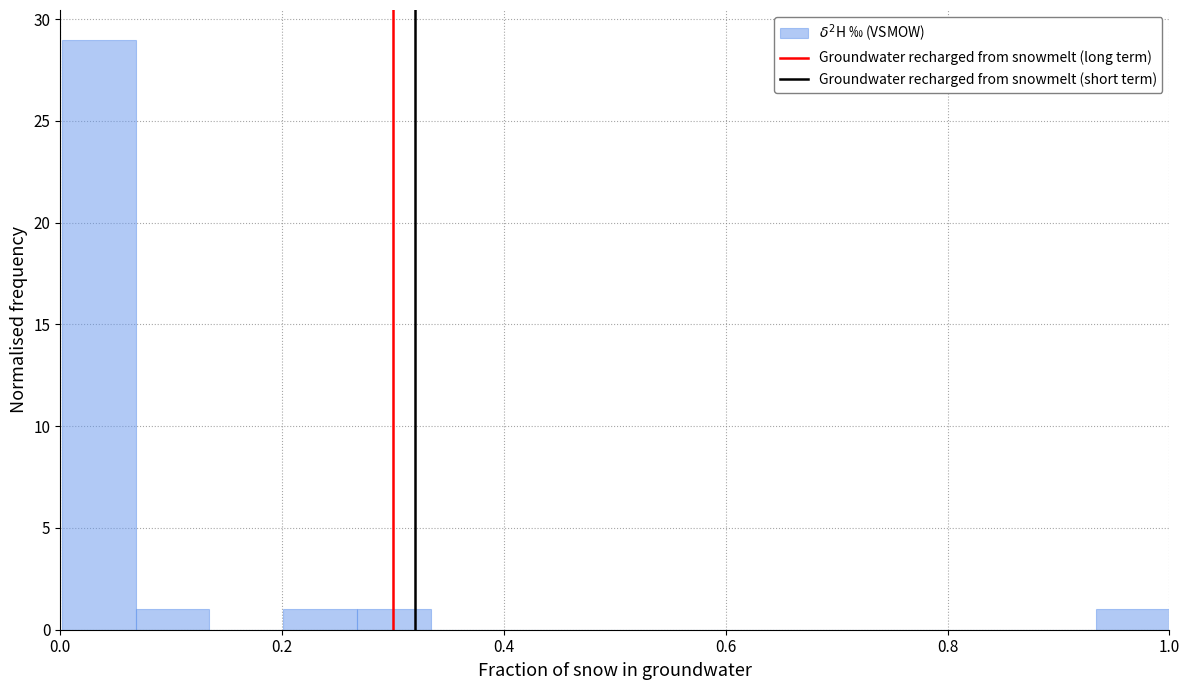

Read against the x-axis, roughly where is the centre of the tallest bar?

0.04